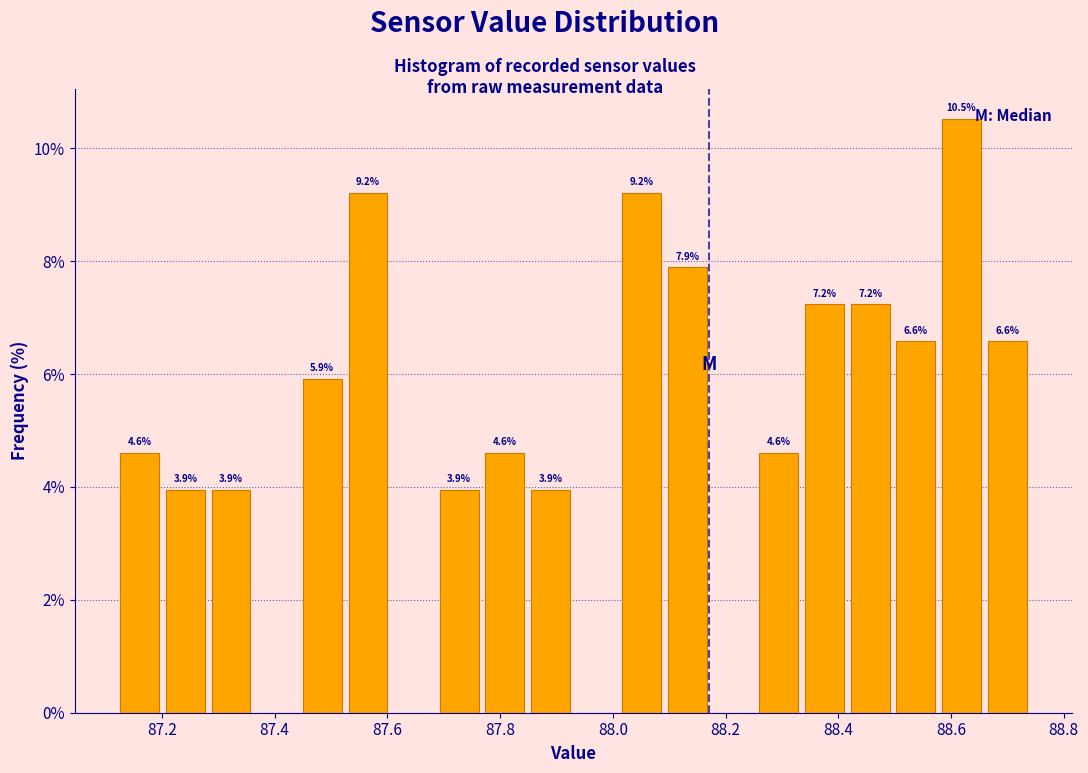

Which range on the x-axis has the tallest bar?

88.58 to 88.66